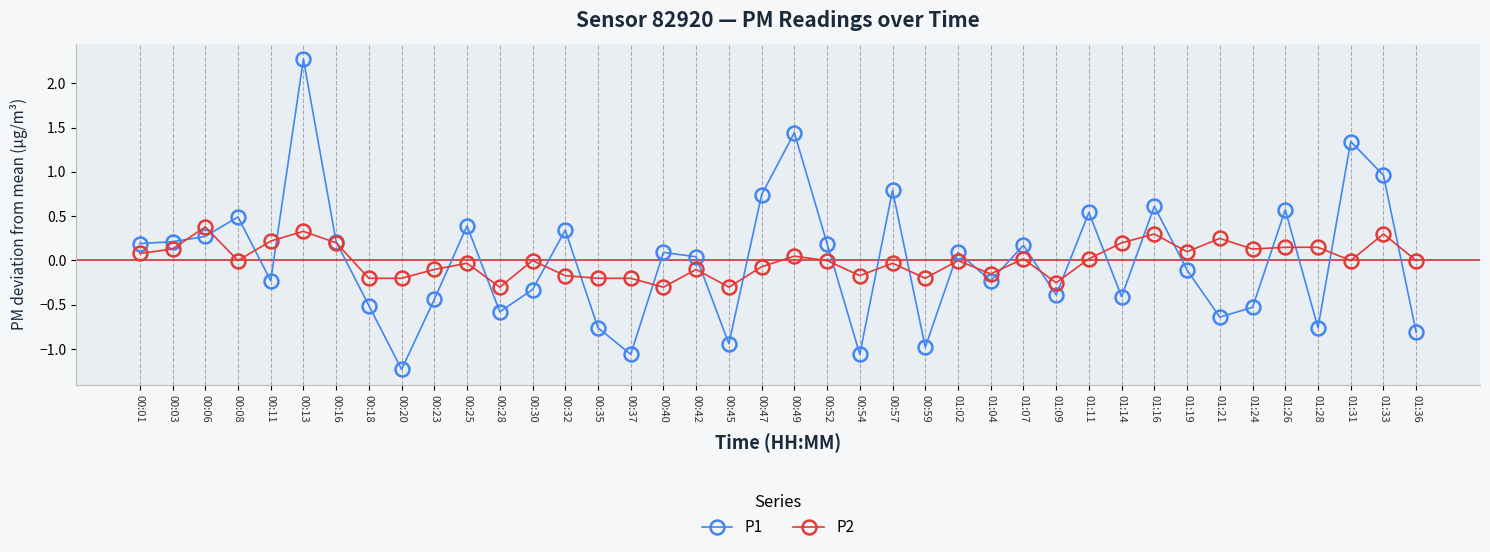

Which series has the widest spread of values?

P1